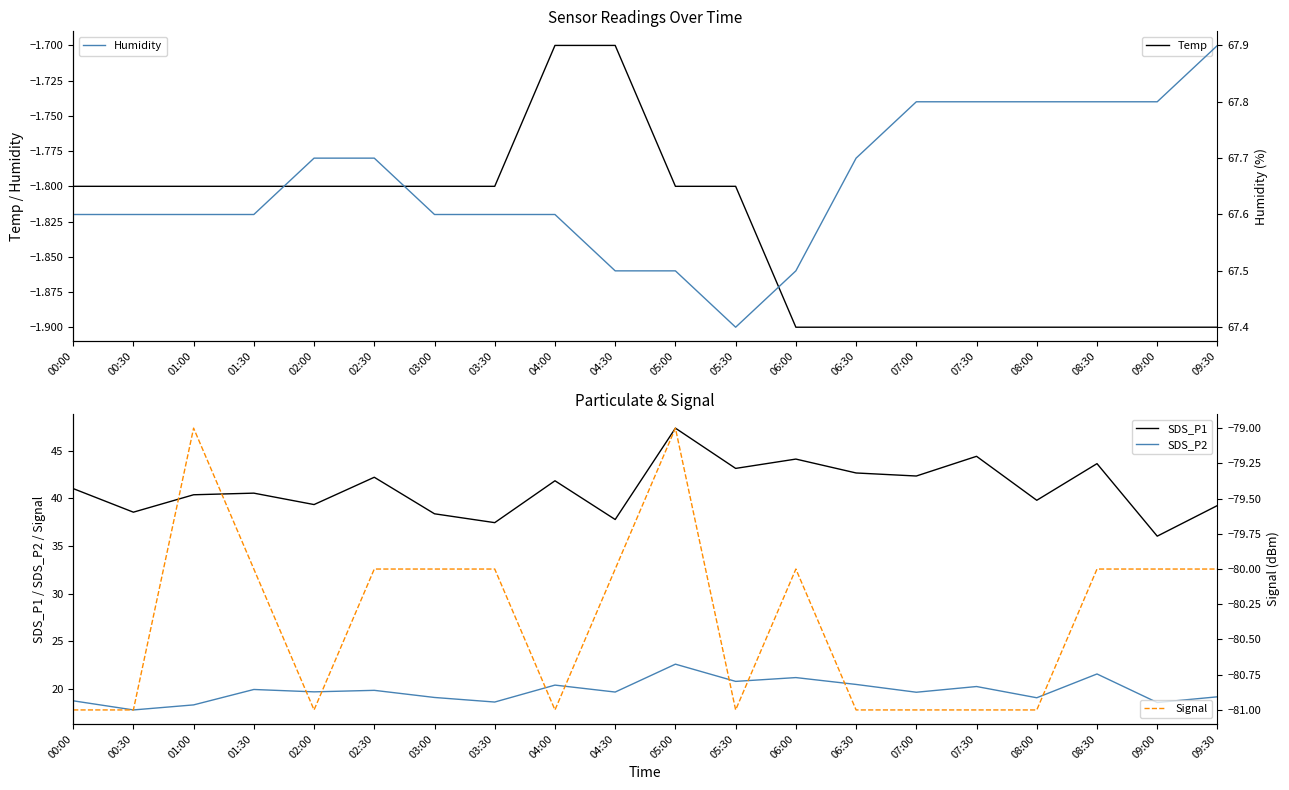

How many data points in Signal are less than -80?

9